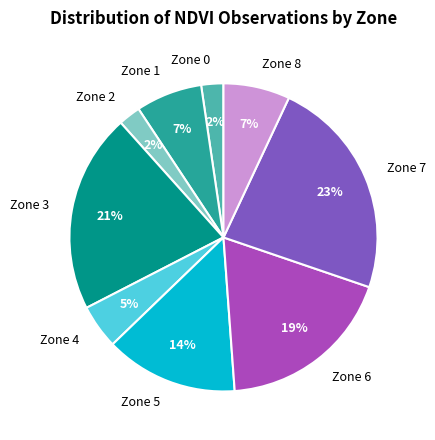

Which category has the biggest portion of the pie?

Zone 7